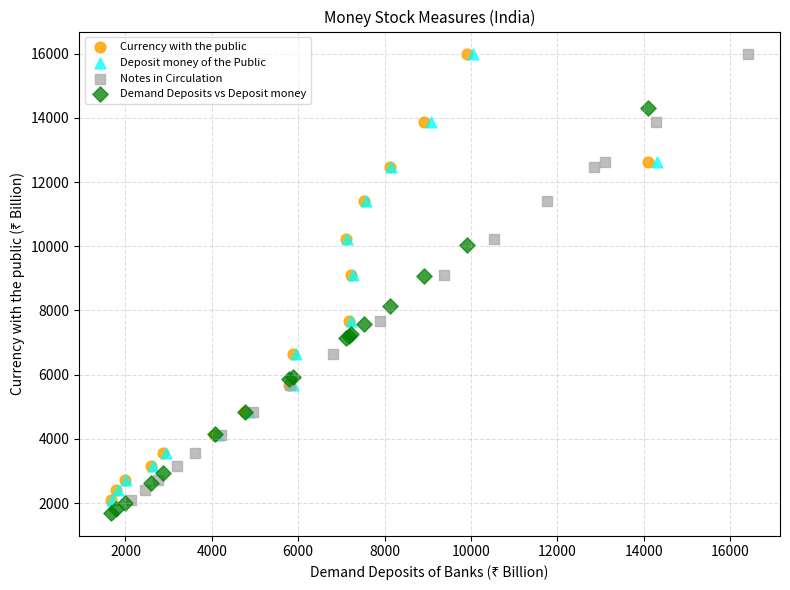

What are all the series names shown in the legend?

Currency with the public, Deposit money of the Public, Notes in Circulation, Demand Deposits vs Deposit money